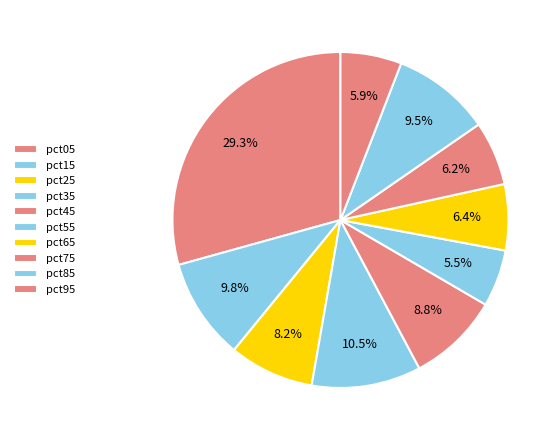

What percentage do pct85 and pct55 together represent?

15.0%